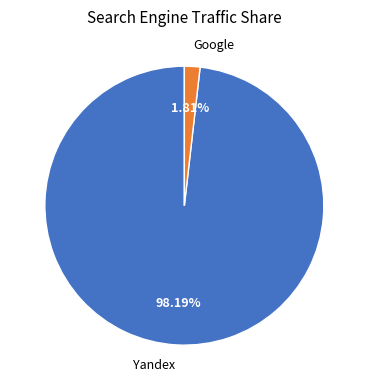

What percentage is the Google slice, to the nearest percent?

2%